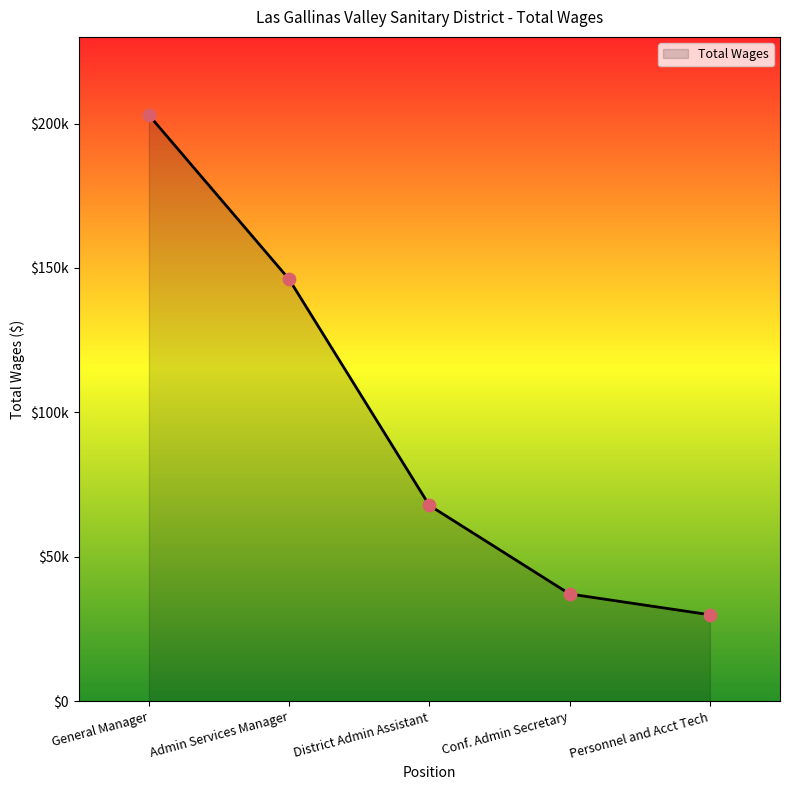

Does the chart have visible grid lines?

No